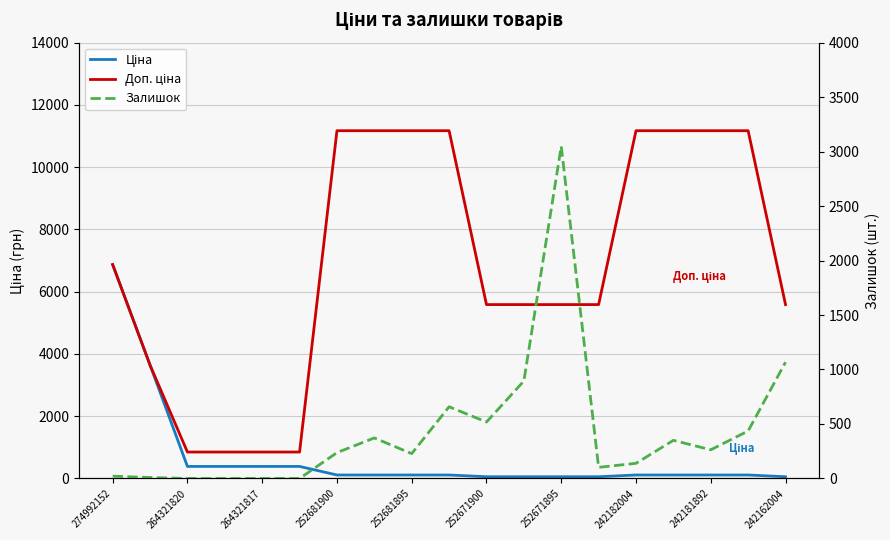

Reading left to right, list all the values displayed in this chart.

Ціна: 6869.4	3640.8	386.9	386.9	386.9	386.9	111.7	111.7	111.7	111.7	55.9	55.9	55.9	55.9	111.7	111.7	111.7	111.7	55.9
Доп. ціна: 6869.4	3641.0	849.0	849.0	849.0	849.0	11169.0	11169.0	11169.0	11169.0	5585.0	5585.0	5585.0	5585.0	11169.0	11169.0	11169.0	11169.0	5585.0
Залишок: 21.0	9.0	0.0	0.0	0.0	0.0	237.0	372.0	228.0	658.0	518.0	894.0	3048.0	102.0	139.0	350.0	263.0	436.0	1067.0